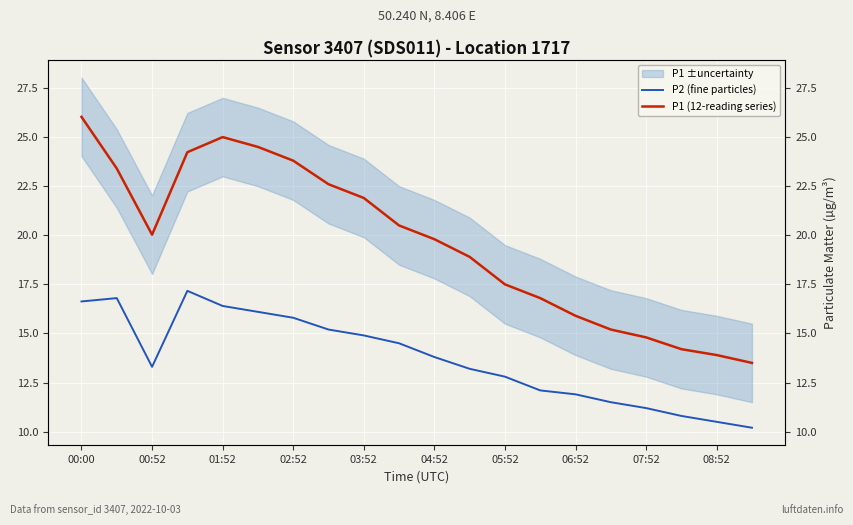

Which series has the largest total across all categories?

P1 (12-reading series)